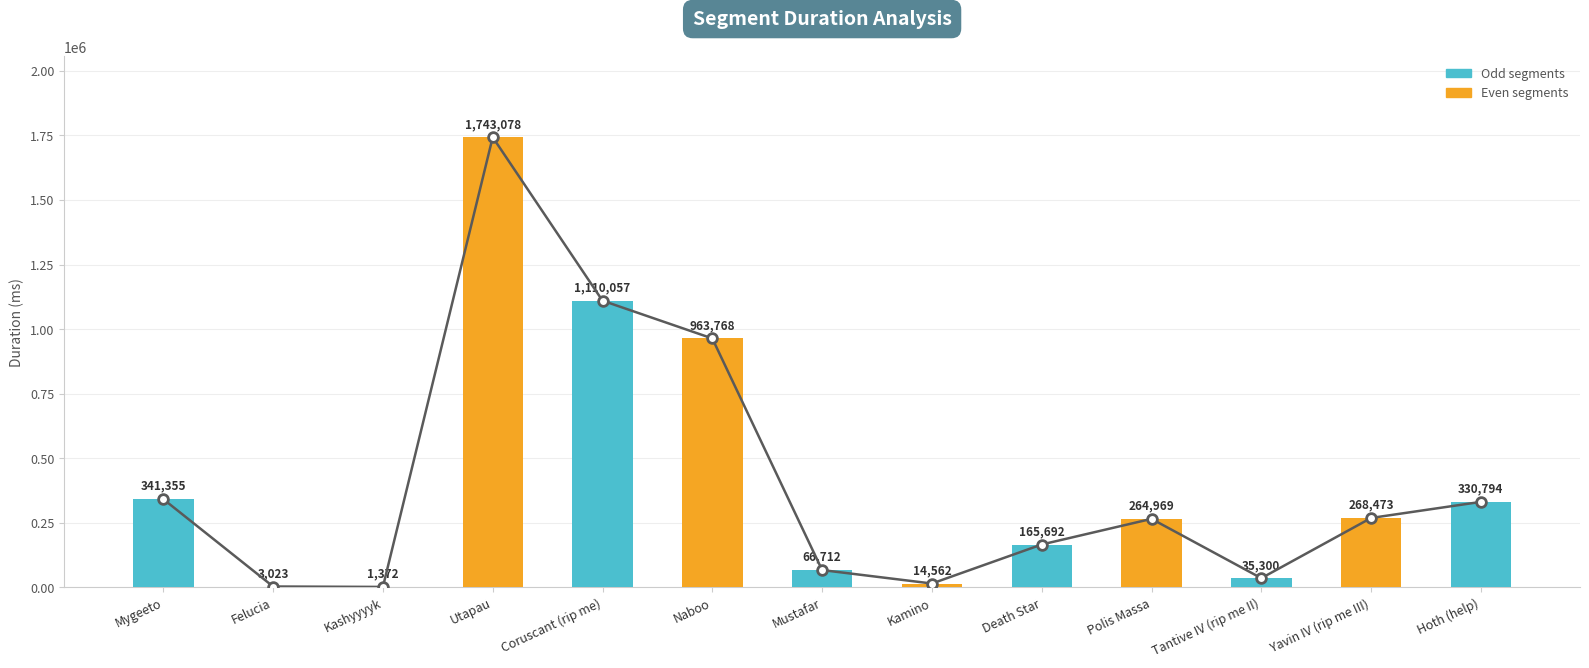

The value at Death Star is 165692. True or false?

True